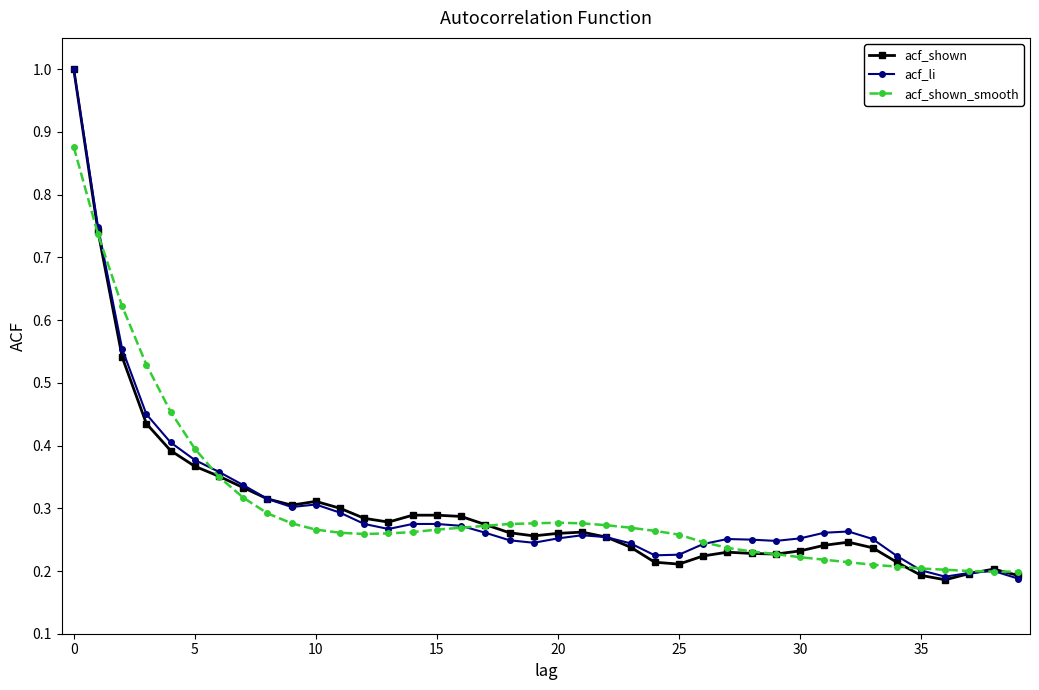

At how many categories does at least one series exceed 0?

40